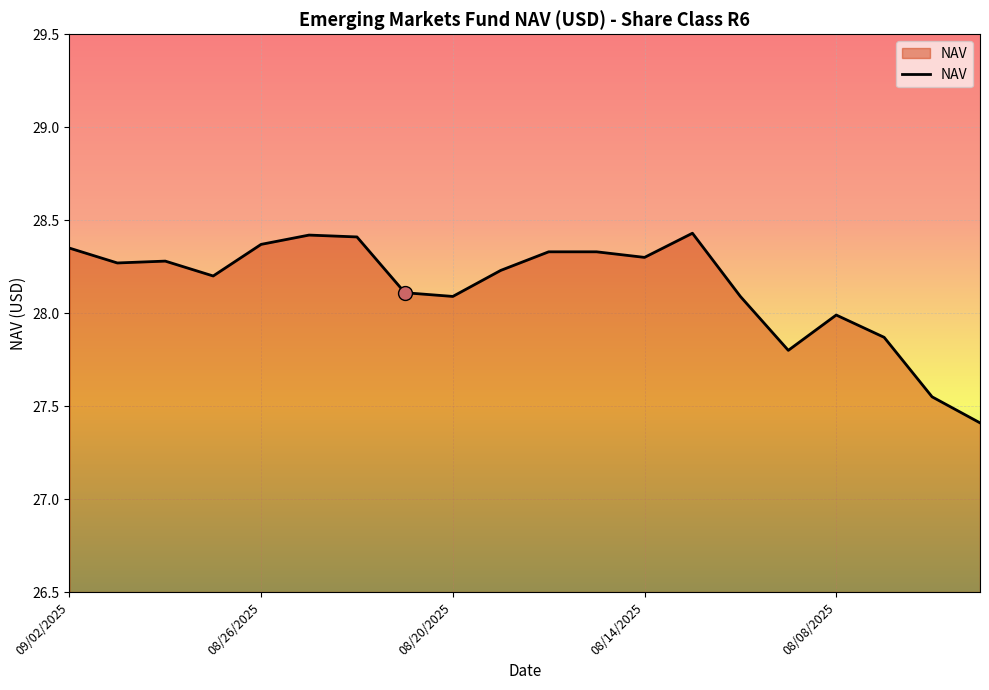

What is the difference between the maximum and minimum values?

1.0